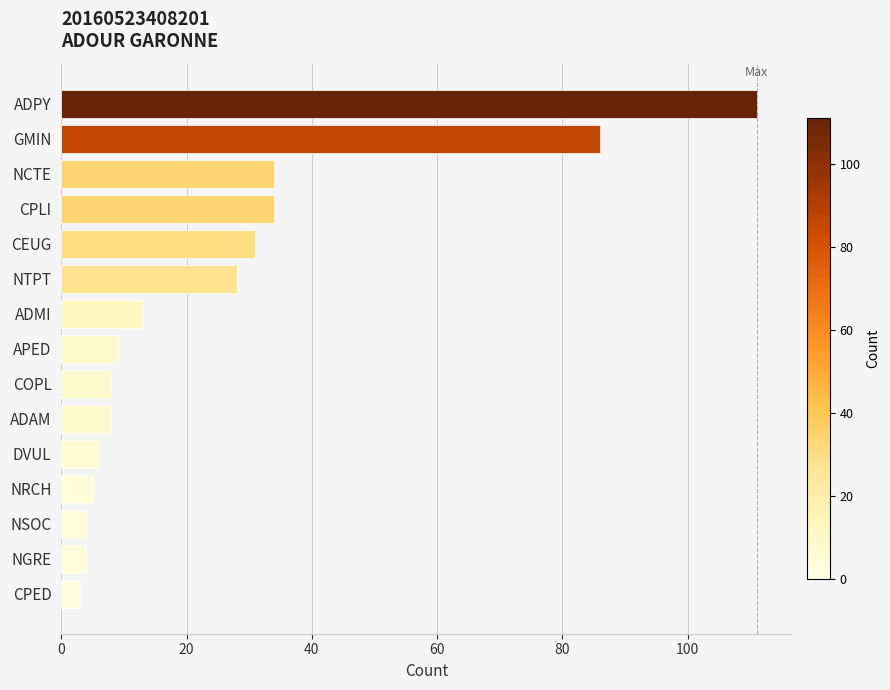

Reading top to bottom, transcribe all the data shown in this chart.

ADPY=111	GMIN=86	NCTE=34	CPLI=34	CEUG=31	NTPT=28	ADMI=13	APED=9	COPL=8	ADAM=8	DVUL=6	NRCH=5	NSOC=4	NGRE=4	CPED=3